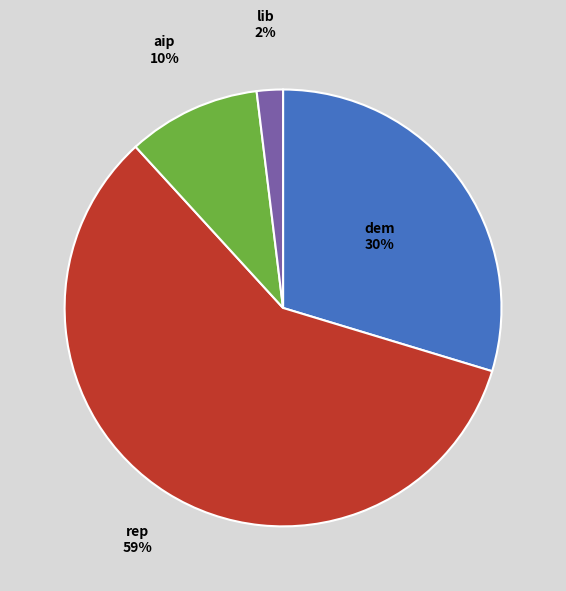

Is it true that rep is 59% of the pie?

True